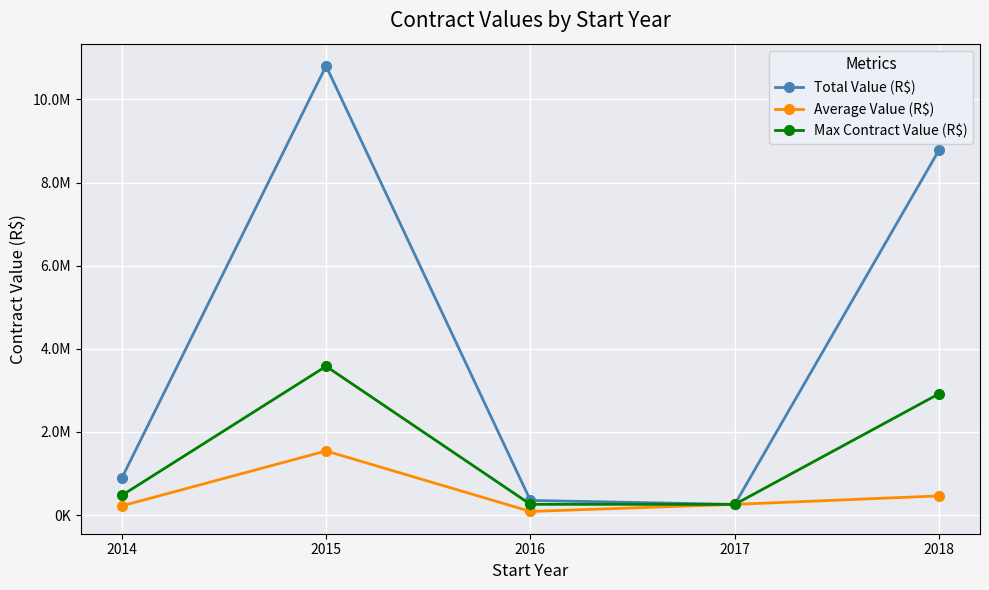

Read the Total Value (R$) value at 2017.

258125.0